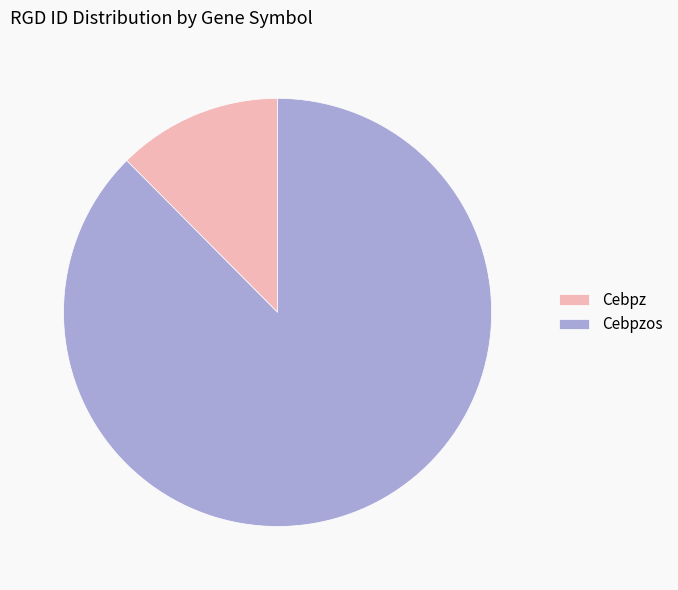

What is the smallest slice in the pie chart?

Cebpz